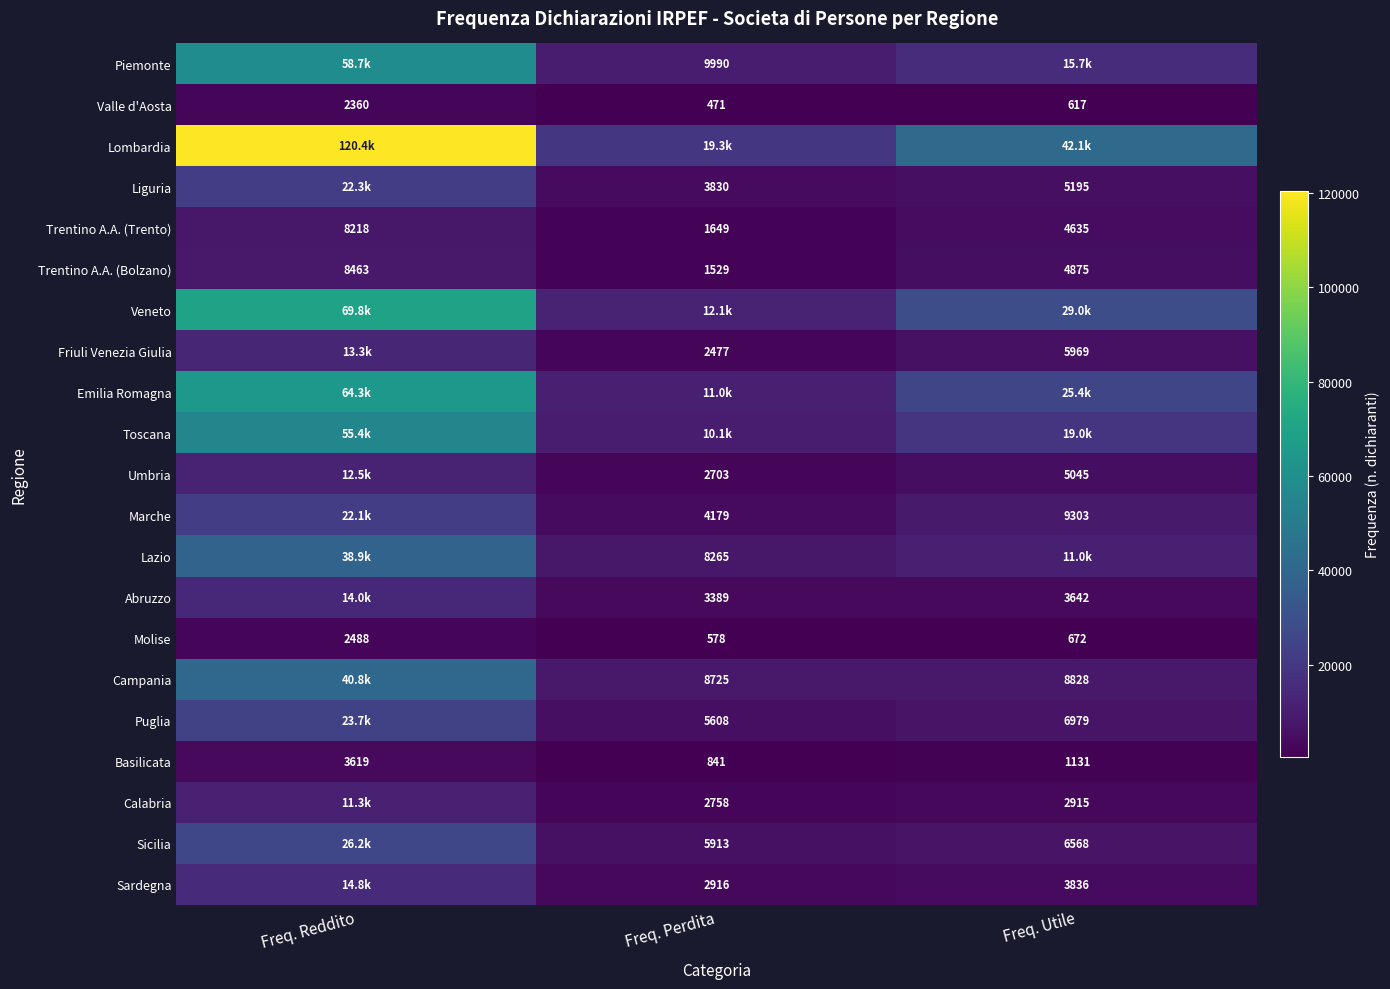

What is the average value of the Molise series?

1246